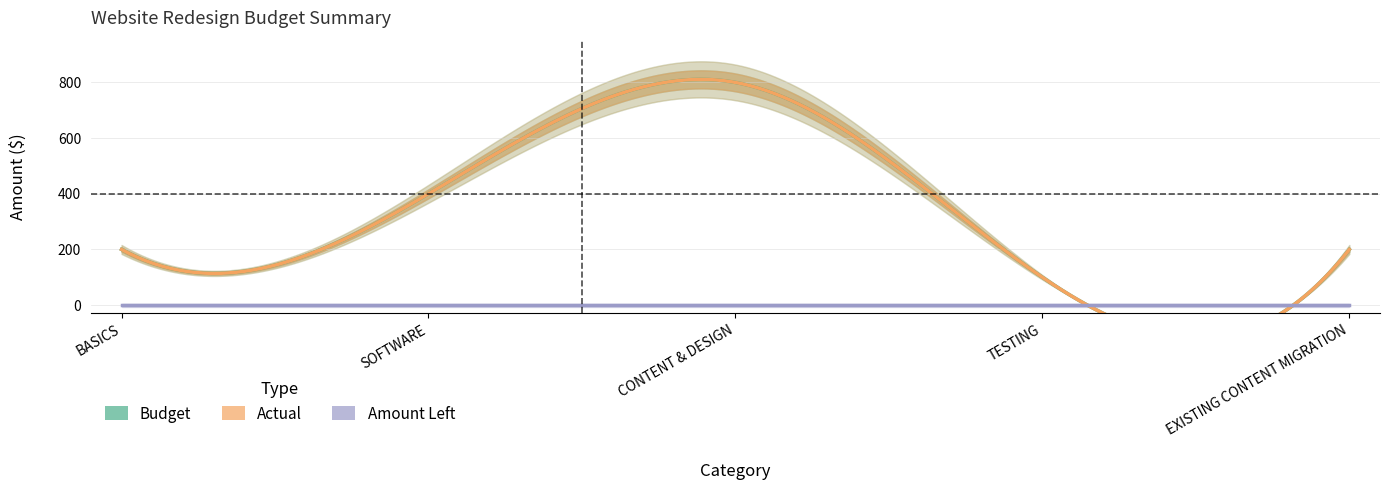

Reading right to left, transcribe all the data shown in this chart.

Budget: EXISTING CONTENT MIGRATION=200	TESTING=100	CONTENT & DESIGN=800	SOFTWARE=400	BASICS=200
Actual: EXISTING CONTENT MIGRATION=200	TESTING=100	CONTENT & DESIGN=800	SOFTWARE=400	BASICS=200
Amount Left: EXISTING CONTENT MIGRATION=0	TESTING=0	CONTENT & DESIGN=0	SOFTWARE=0	BASICS=0